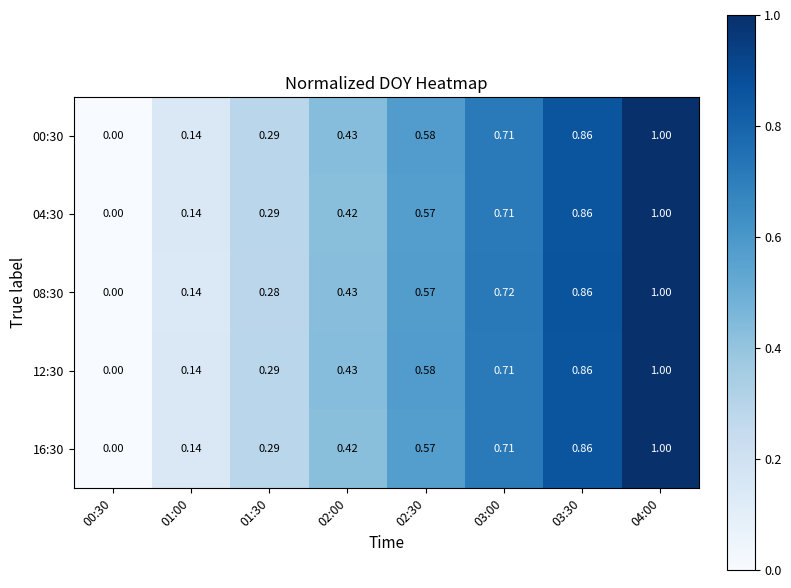

Is the value of 08:30 at 02:30 greater than the value of 12:30 at 01:30?

Yes